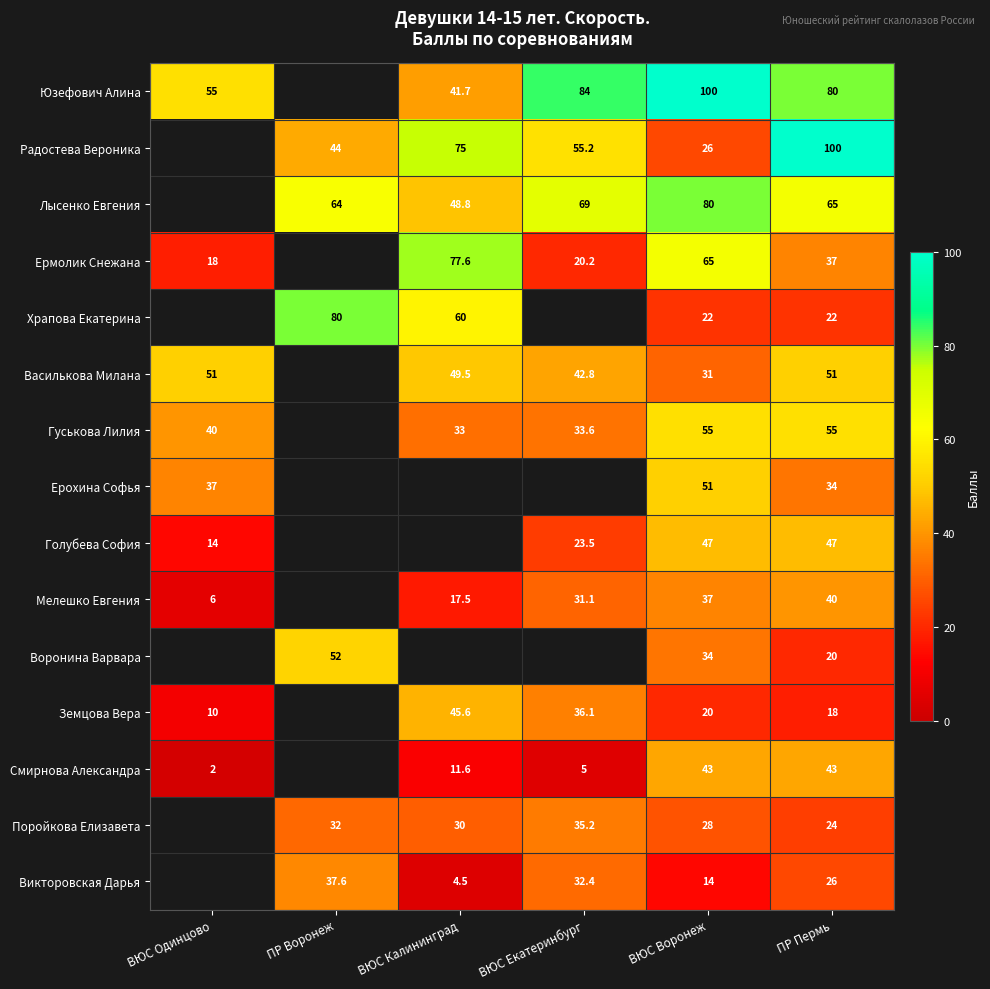

Between ПР Пермь and ПР Воронеж, which is larger?

ПР Воронеж